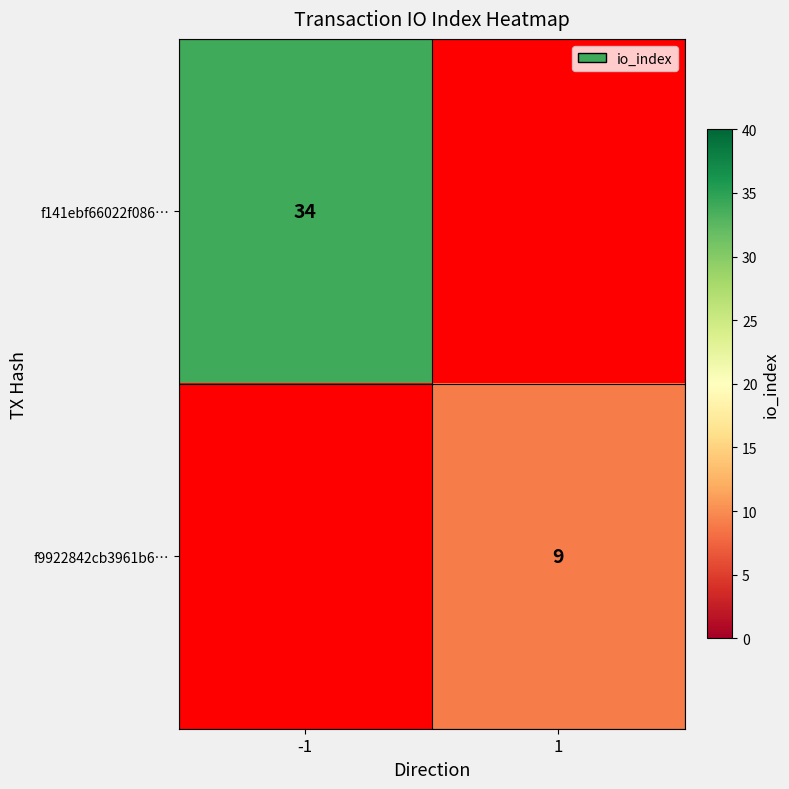

Is it true that f141ebf66022f086… equals 34 at -1?

True